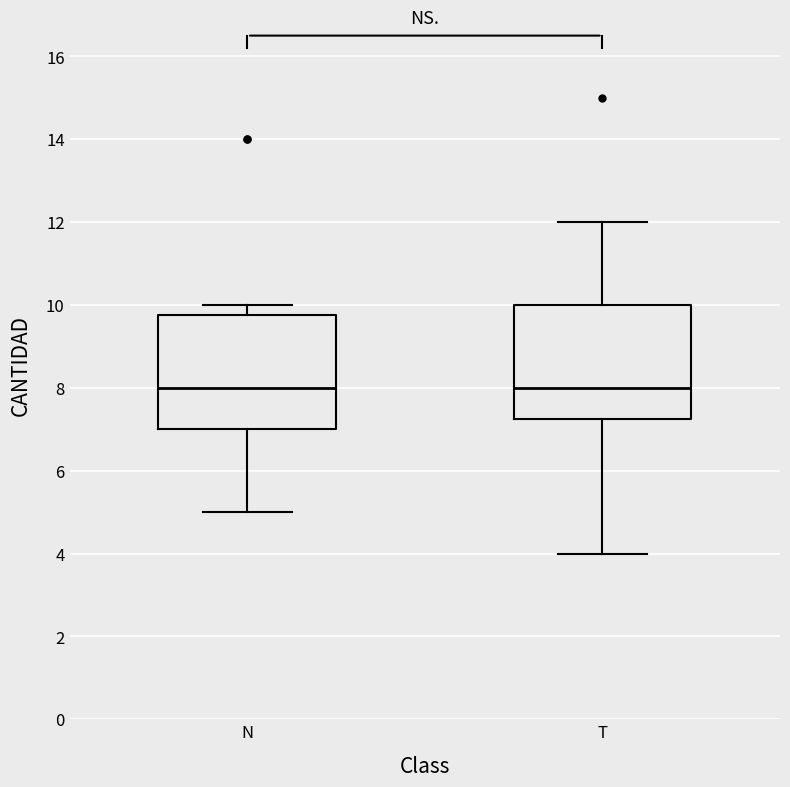

Reading left to right, transcribe this box plot: for each box, give where its median line is, the range the box spans, and where its two whiskers end, as read against the y-axis. The values are not printed on the chart, so give them approximately, as read against the axis.

N: median 8.0, box 7.0 to 9.8, whiskers 5.0 to 10.0
T: median 8.0, box 7.2 to 10.0, whiskers 4.0 to 12.0